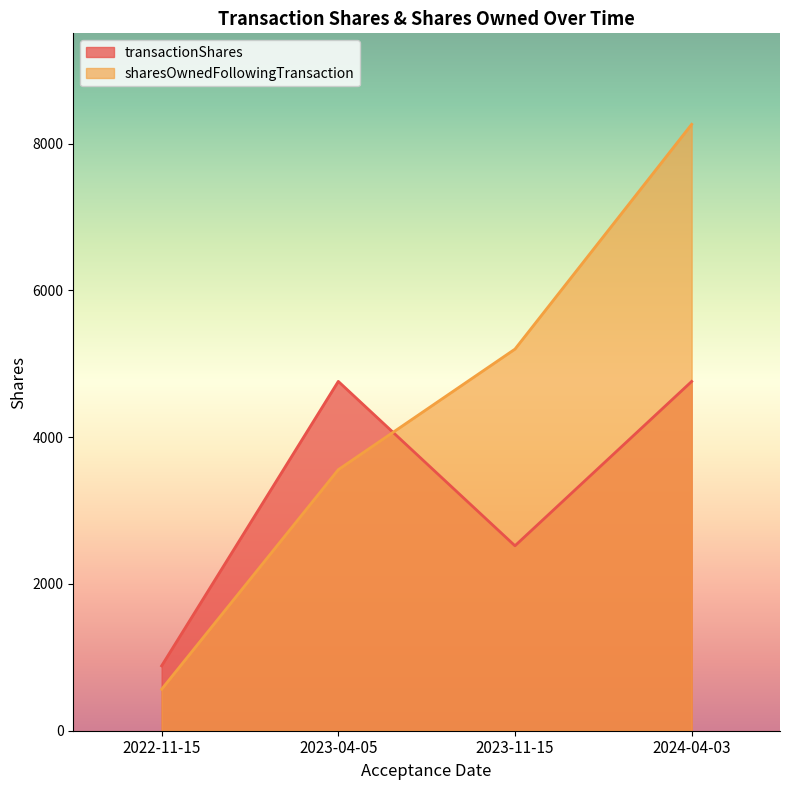

At 2024-04-03, list the series in order from smallest to largest.

transactionShares, sharesOwnedFollowingTransaction